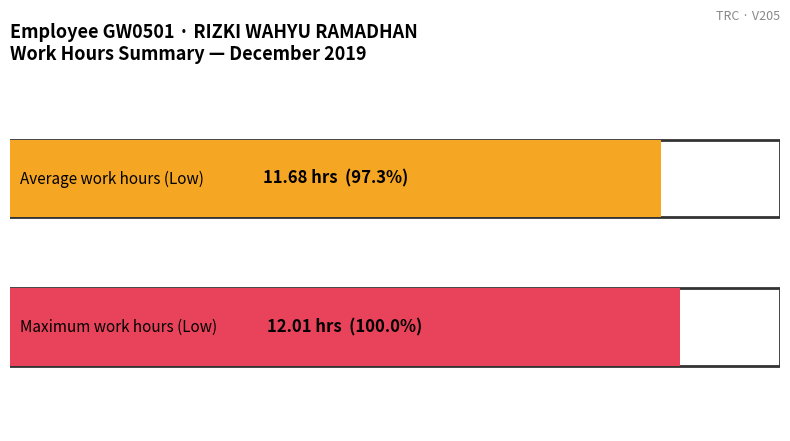

What is the greatest value displayed?

12.0